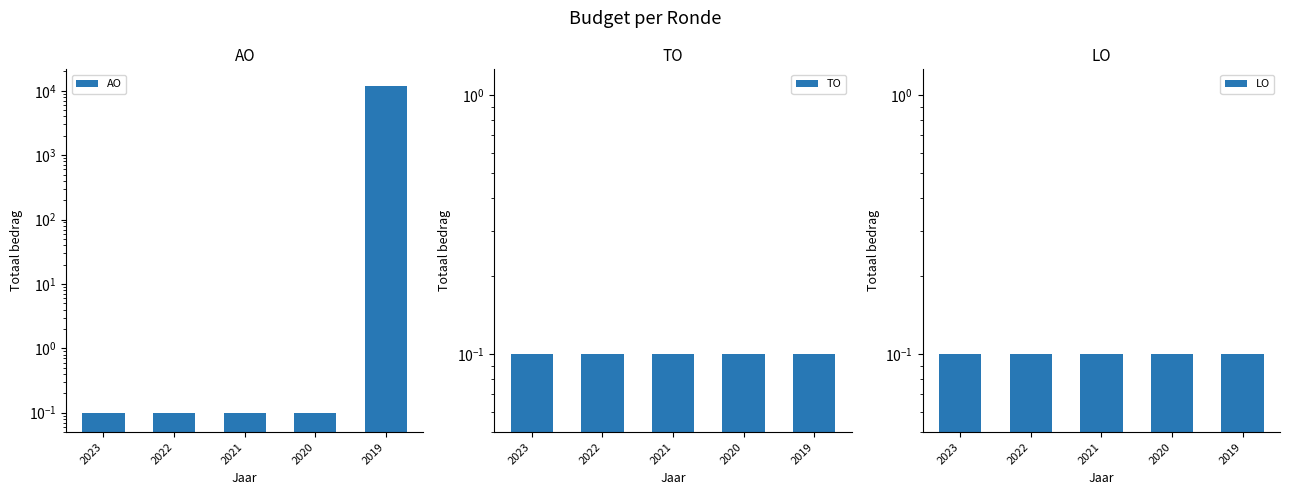

Which category has the highest value in the AO series?

2019